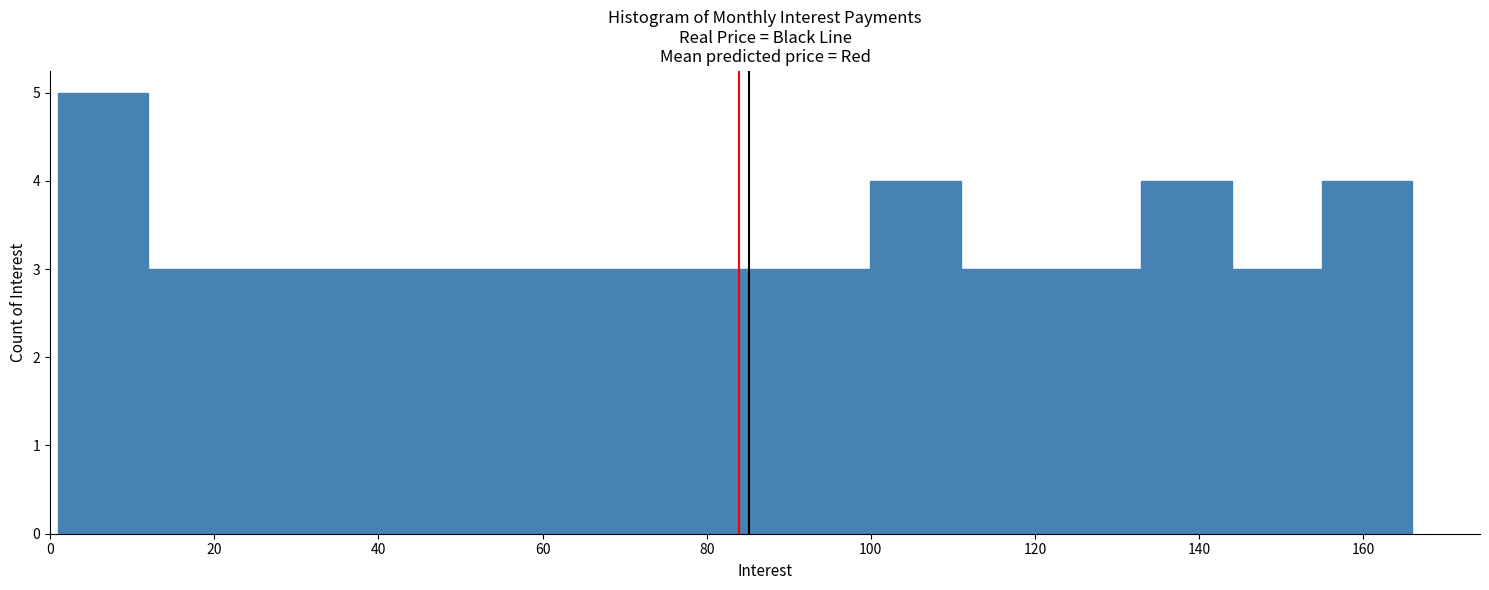

Reading left to right, list every bar in this chart as the range it spans on the x-axis followed by its height. Neither the bar edges nor the heights are printed on the chart, so give them approximately, as read against the axes.

0 to 12: 5
12 to 22: 3
22 to 34: 3
34 to 44: 3
44 to 56: 3
56 to 66: 3
66 to 78: 3
78 to 88: 3
88 to 100: 3
100 to 110: 4
110 to 122: 3
122 to 132: 3
132 to 144: 4
144 to 154: 3
154 to 166: 4